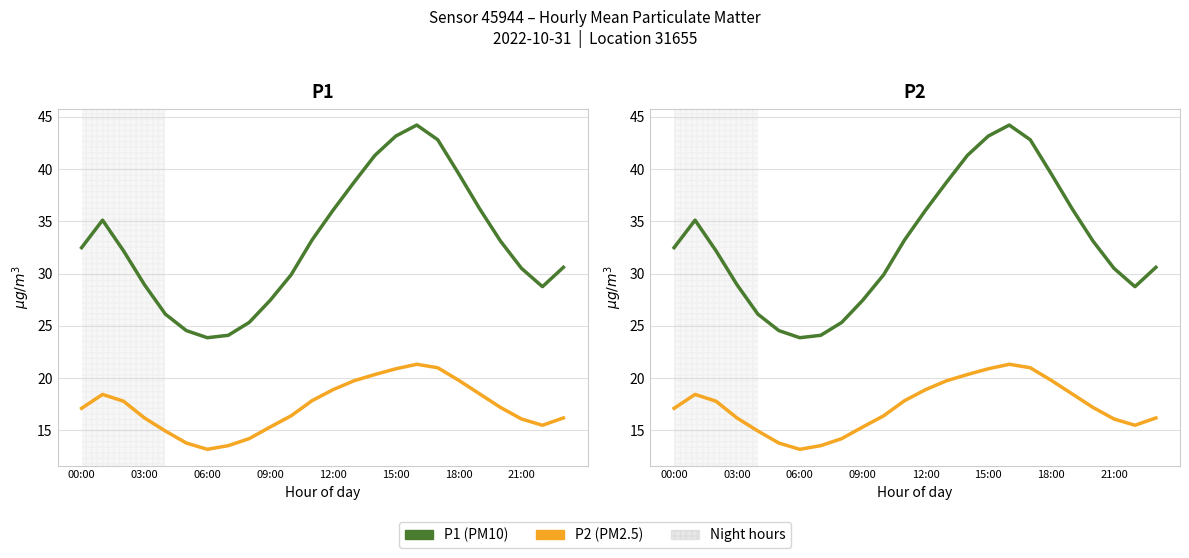

How many data points in P2 are less than 17?

11